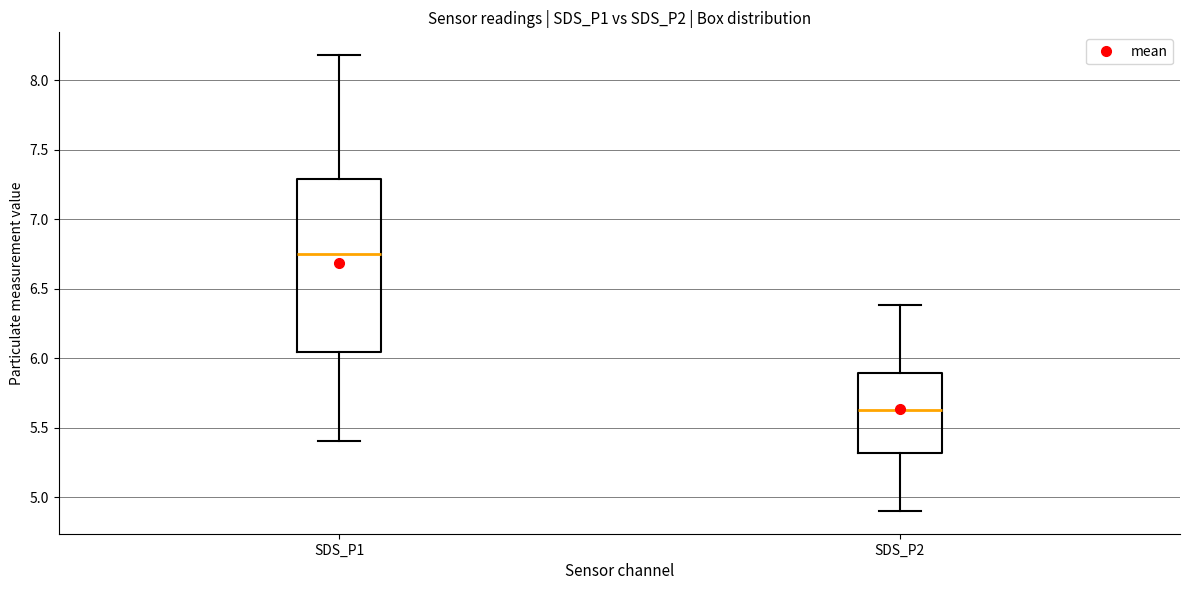

Where is the lower edge of the box for SDS_P1 on the y-axis? The values are not printed on the chart, so give them approximately, as read against the axis.

6.05